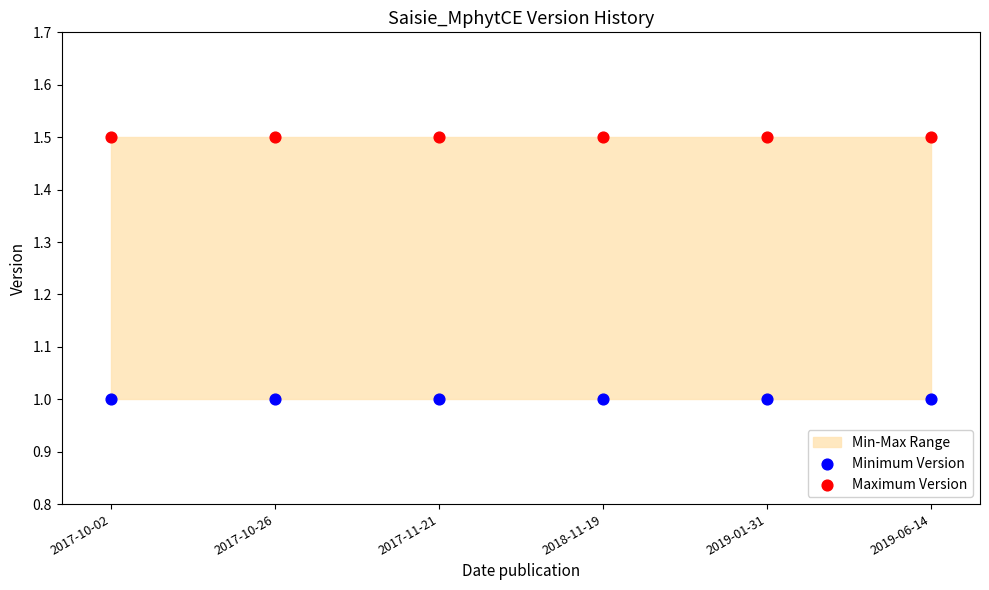

Which series contains the highest Y value?

Maximum Version